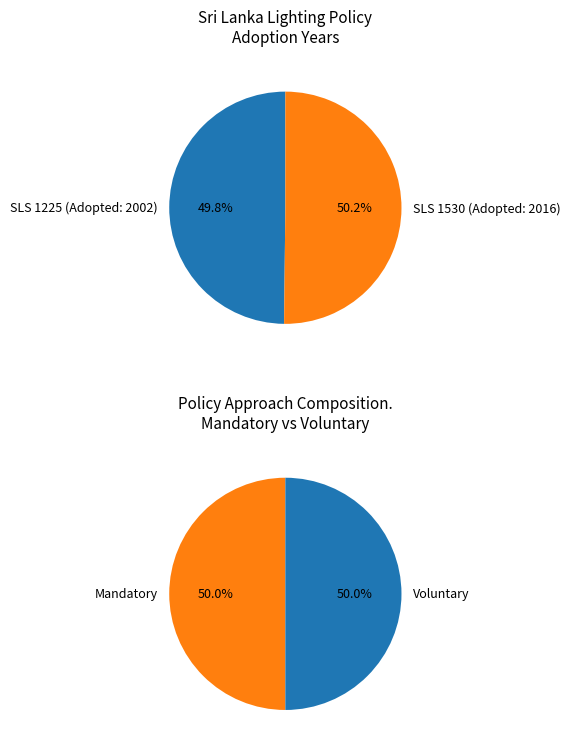

To the nearest percent, what is the average slice percentage?

50%